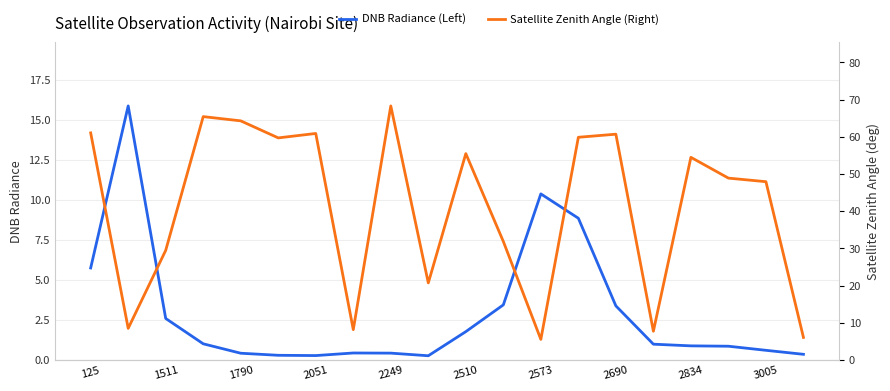

True or false: DNB Radiance (Left) has a value of 0.3 at 2051.

True